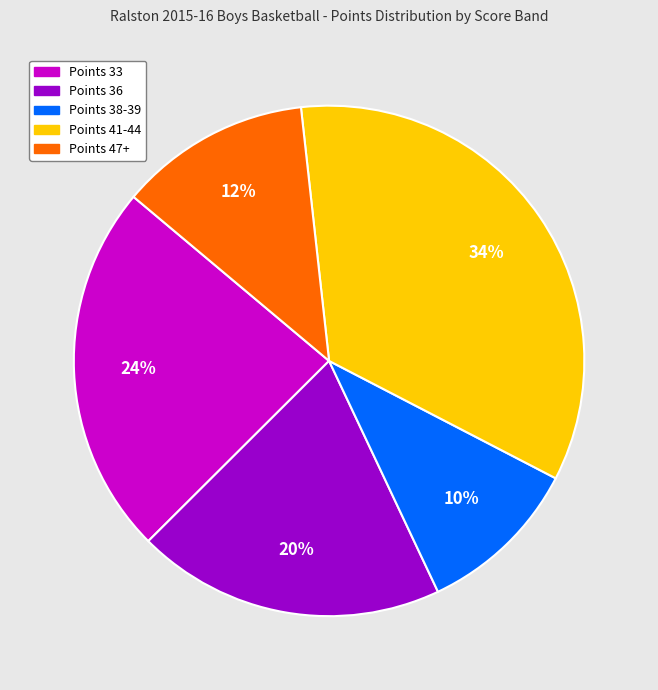

Does any single category account for the majority?

No